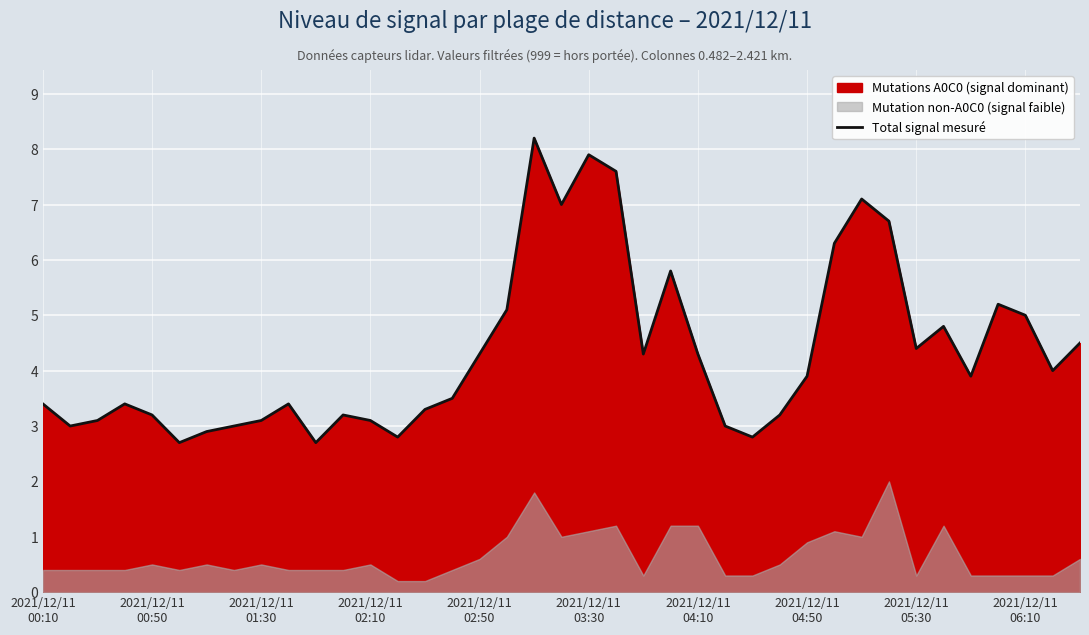

What is the highest value of the Total signal mesuré series?

8.2